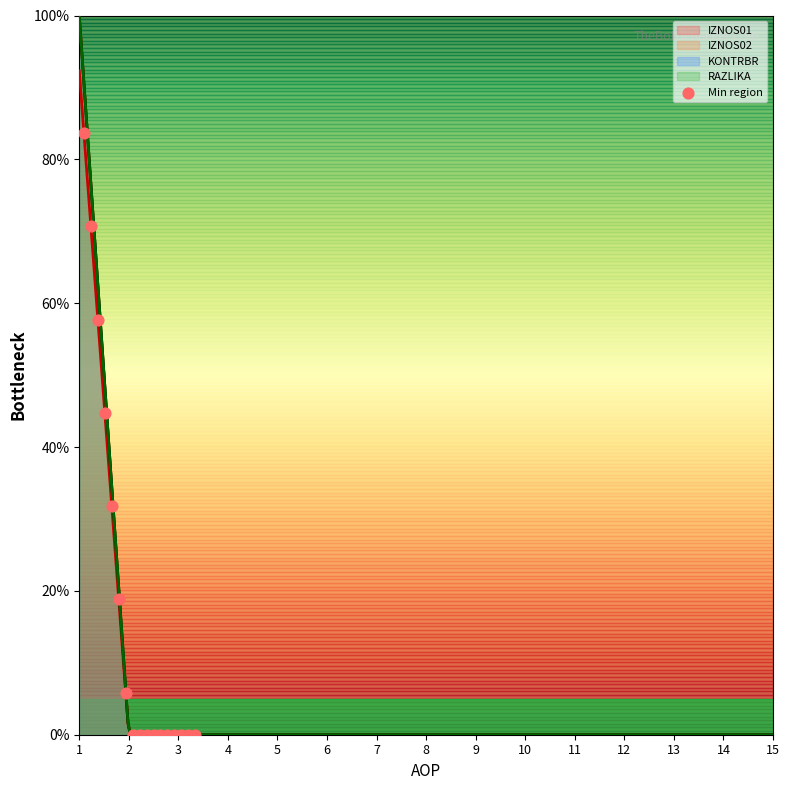

What is the change in value from 7 to 9?

-5.9